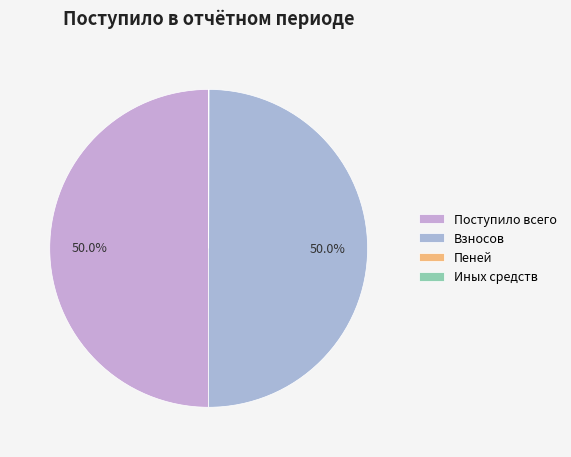

What percentage do Пеней and Поступило всего together represent?

50.0%